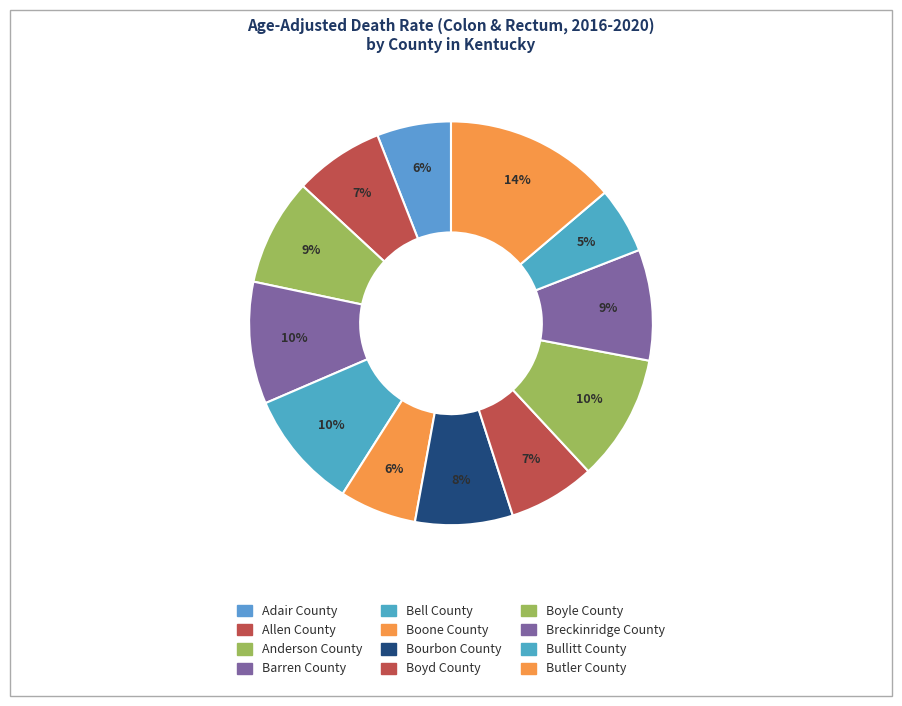

Rank the categories by value from lowest to highest.

Bullitt County, Adair County, Boone County, Boyd County, Allen County, Bourbon County, Anderson County, Breckinridge County, Bell County, Barren County, Boyle County, Butler County